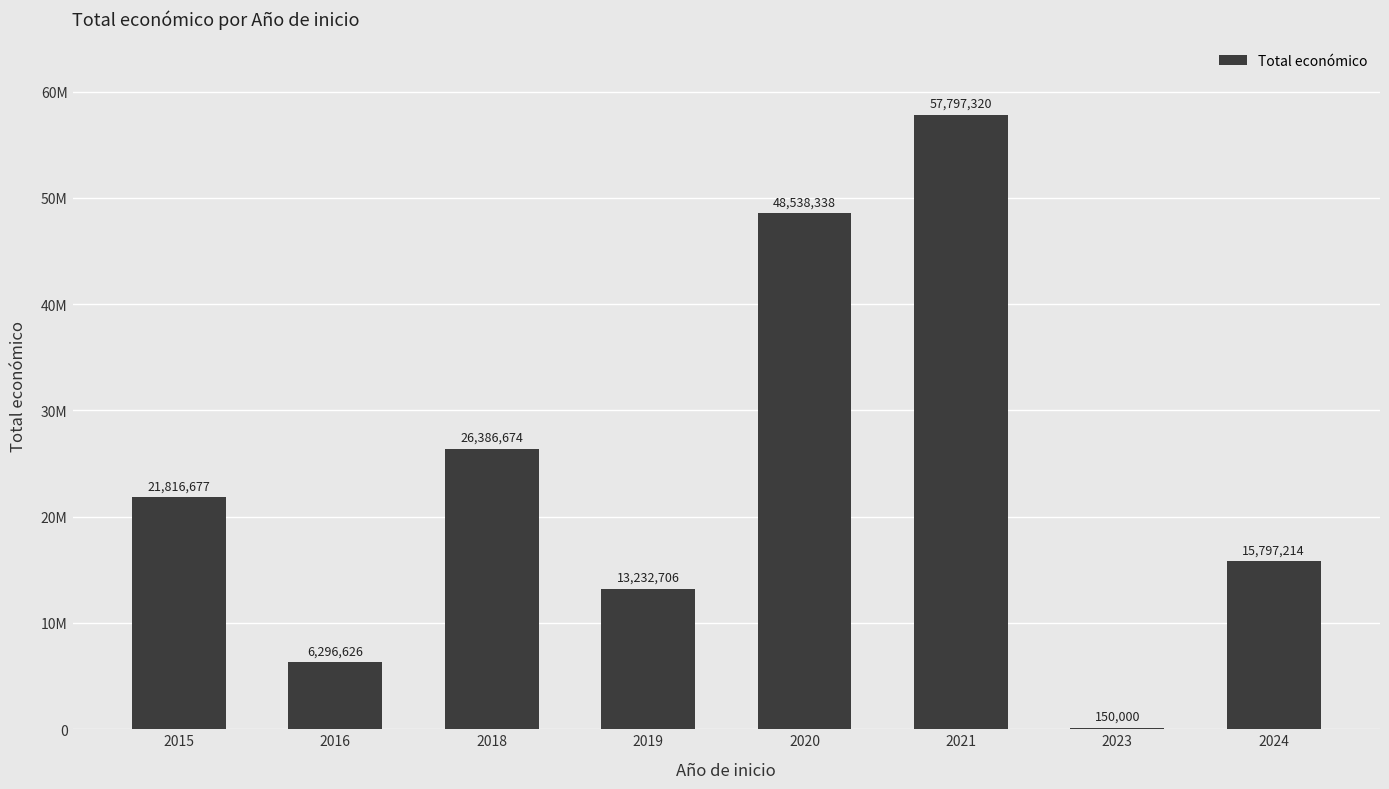

Where does the data first go above 21816677?

2018